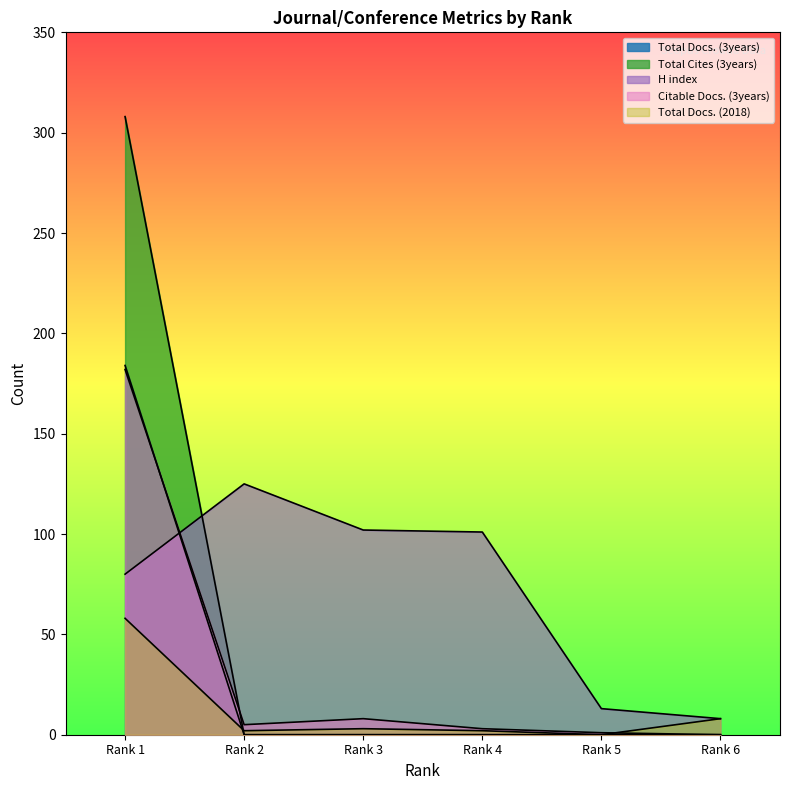

Rank the series at Rank 5 from lowest to highest value.

Total Docs. (3years), Total Cites (3years), Total Docs. (2018), Citable Docs. (3years), H index